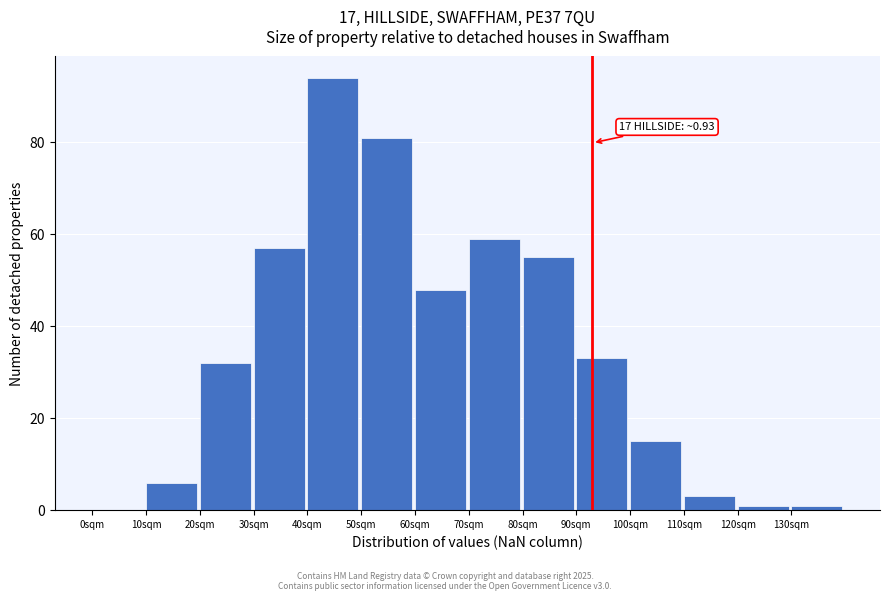

Reading left to right, what are all the values shown in this chart?

0sqm=0	10sqm=6	20sqm=32	30sqm=57	40sqm=94	50sqm=81	60sqm=48	70sqm=59	80sqm=55	90sqm=33	100sqm=15	110sqm=3	120sqm=1	130sqm=1